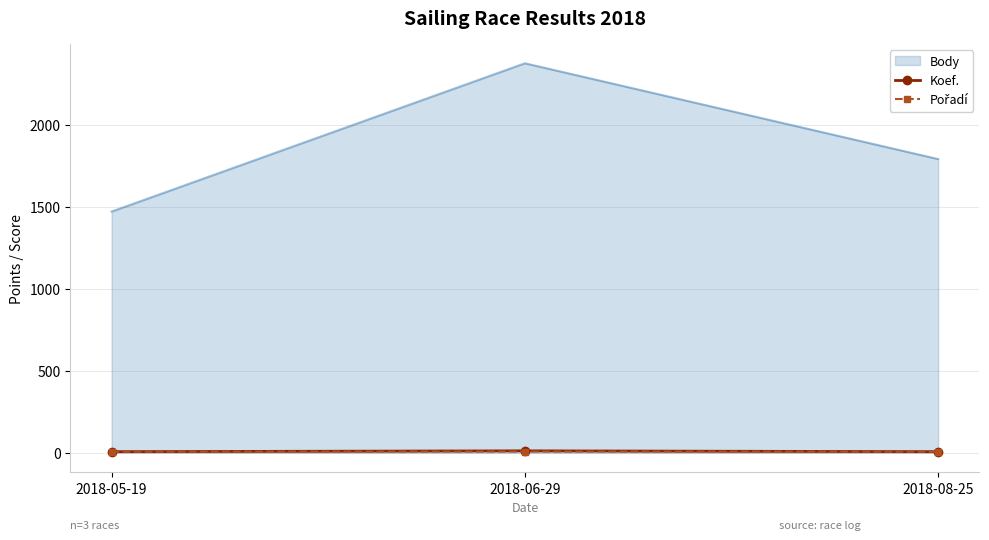

The value of Body at 2018-05-19 is 1471. True or false?

True